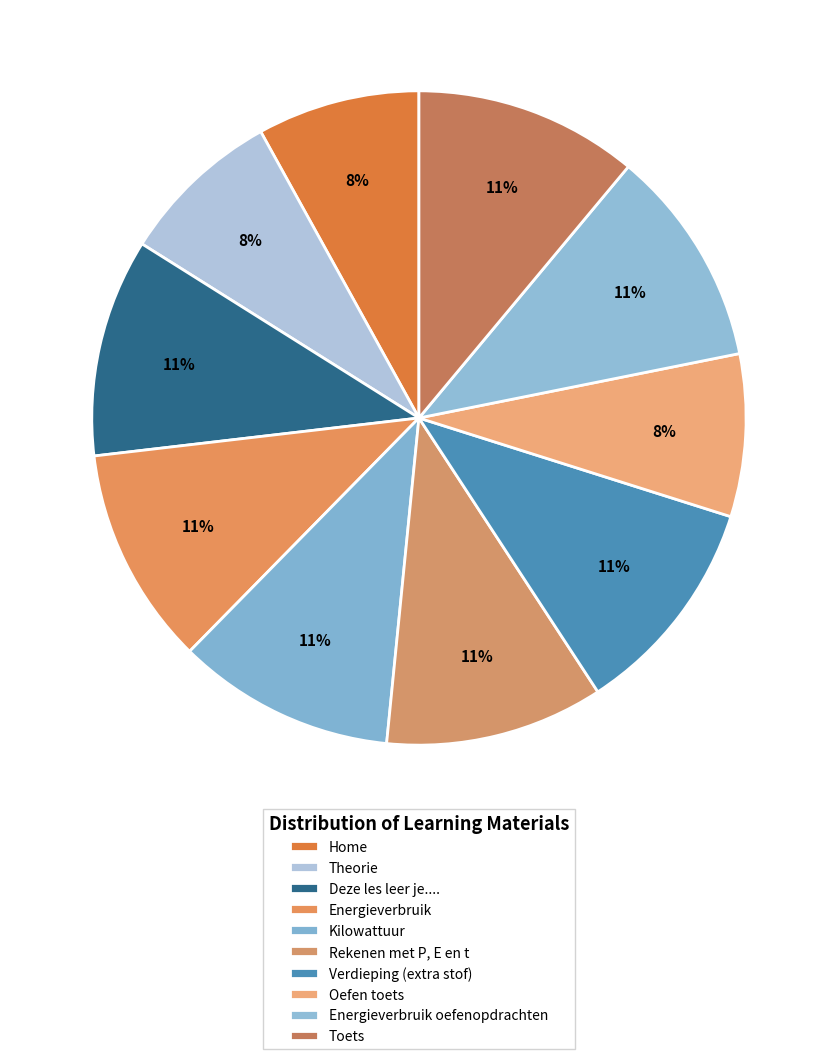

To the nearest percent, what is the average slice percentage?

10%